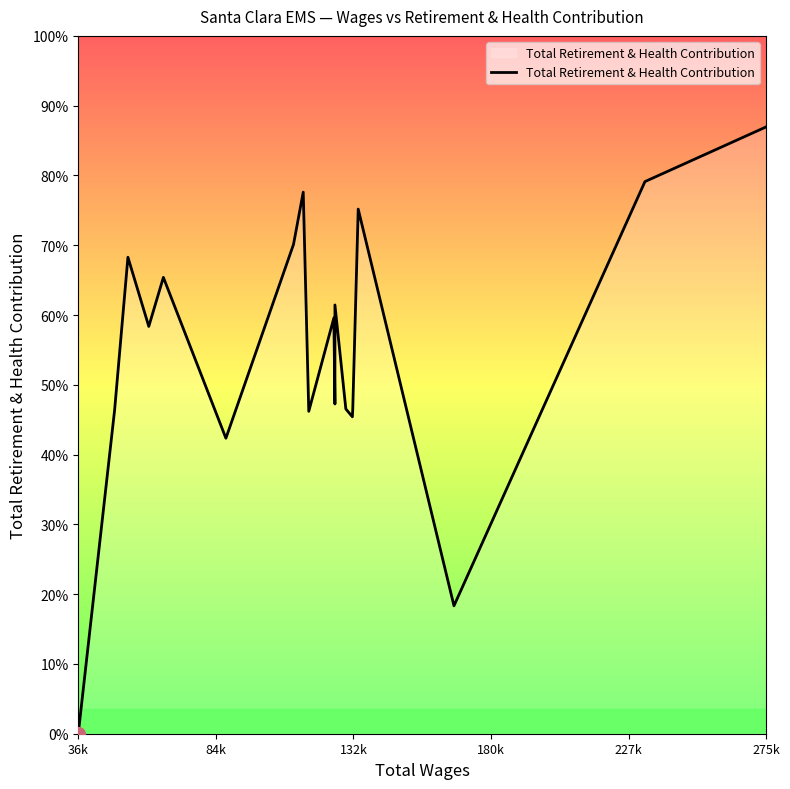

Which label corresponds to the smallest value in the chart?

36k